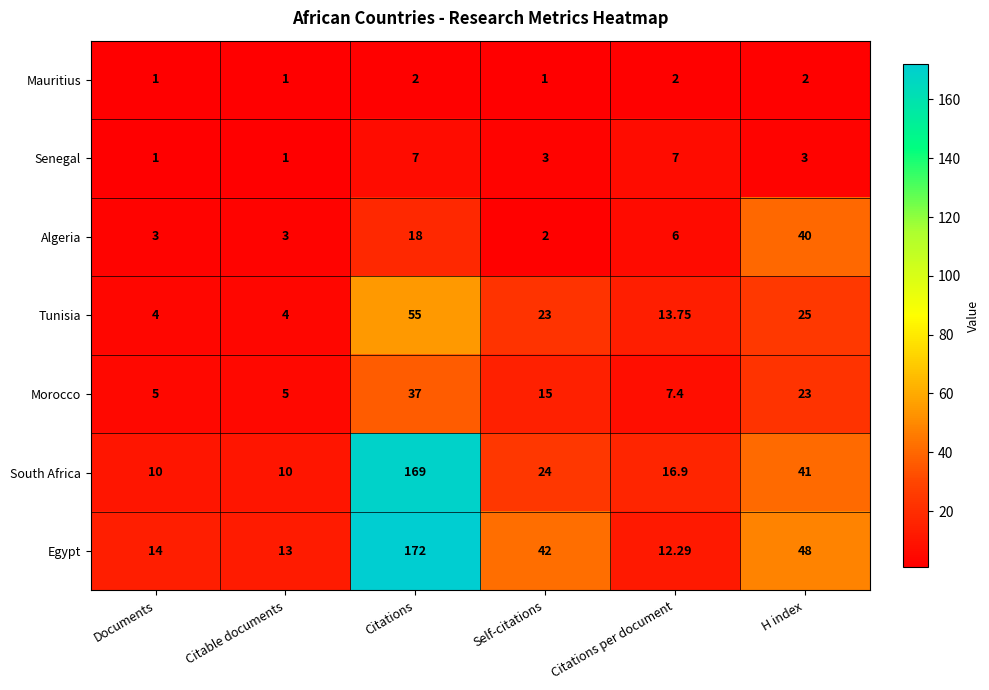

Which series has the widest spread of values?

Egypt